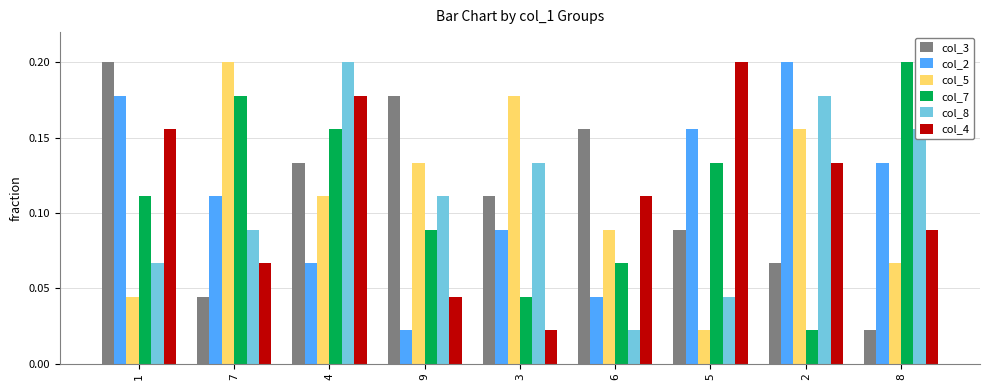

Where is col_4 nearest to the value 0?

3